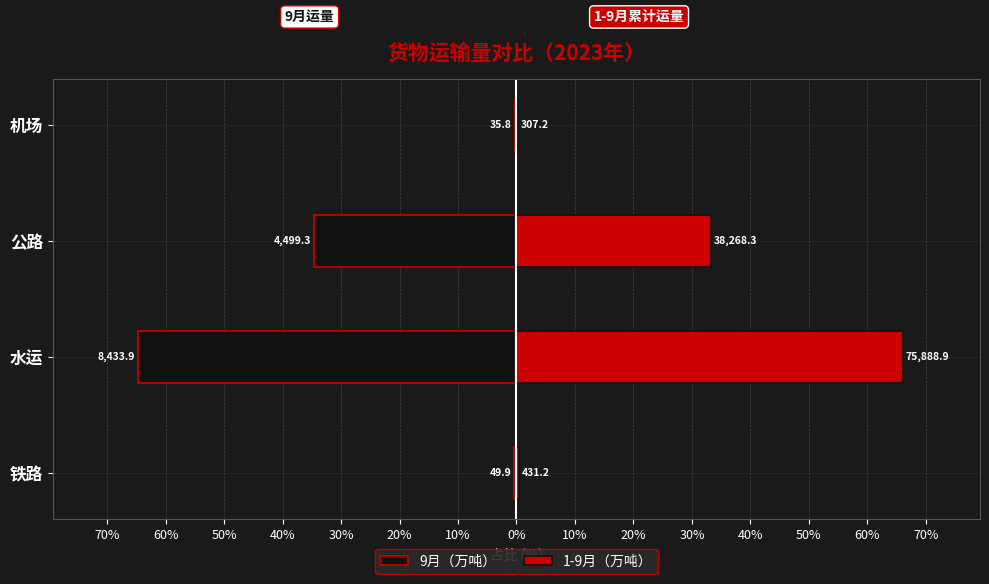

What is the value of the 1-9月（万吨） bar at the 1st from the left?

0.4